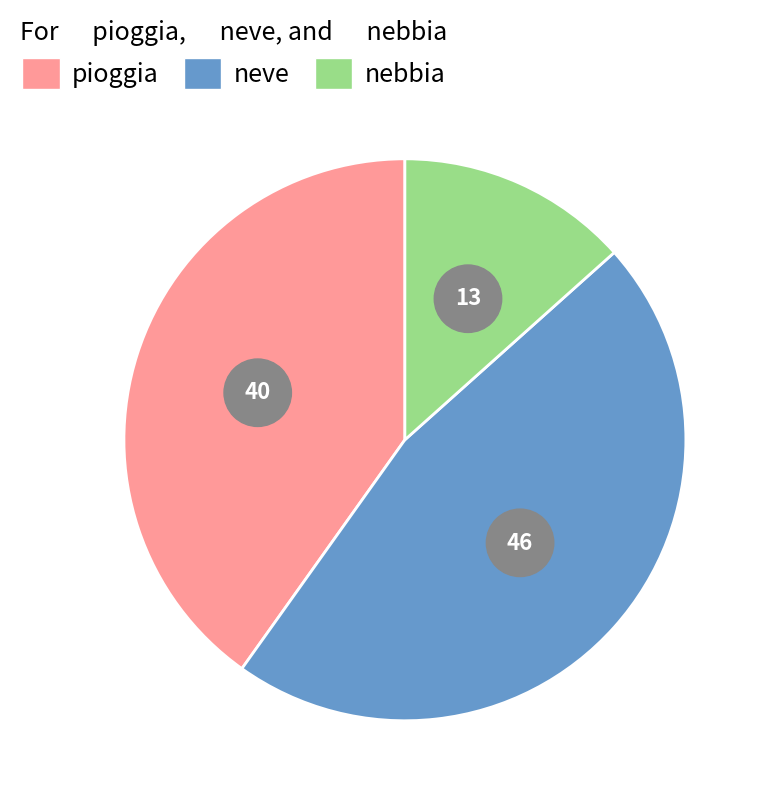

The pioggia slice represents 25% of the pie. True or false?

False